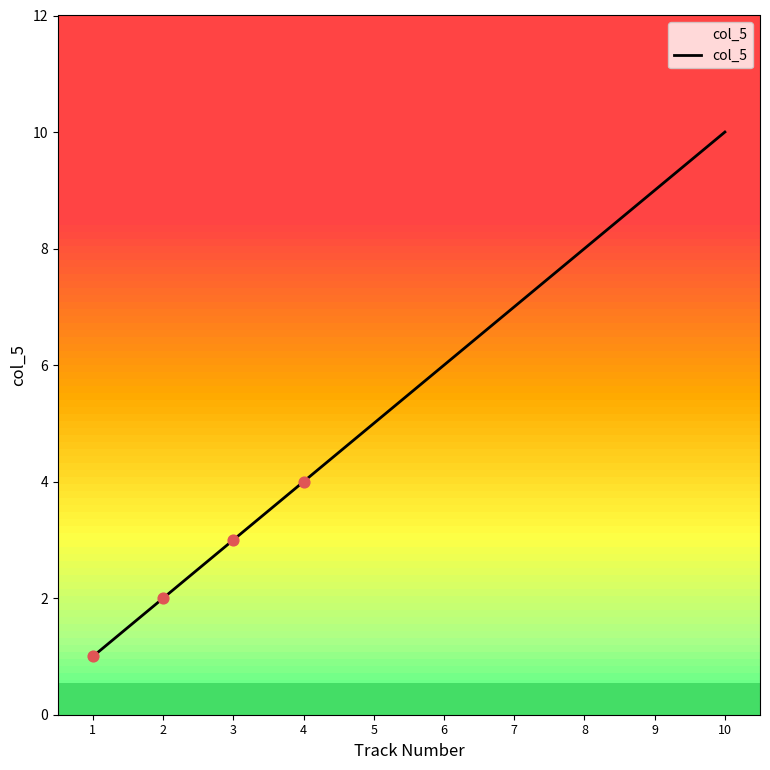

Between 3 and 5, which is larger?

5